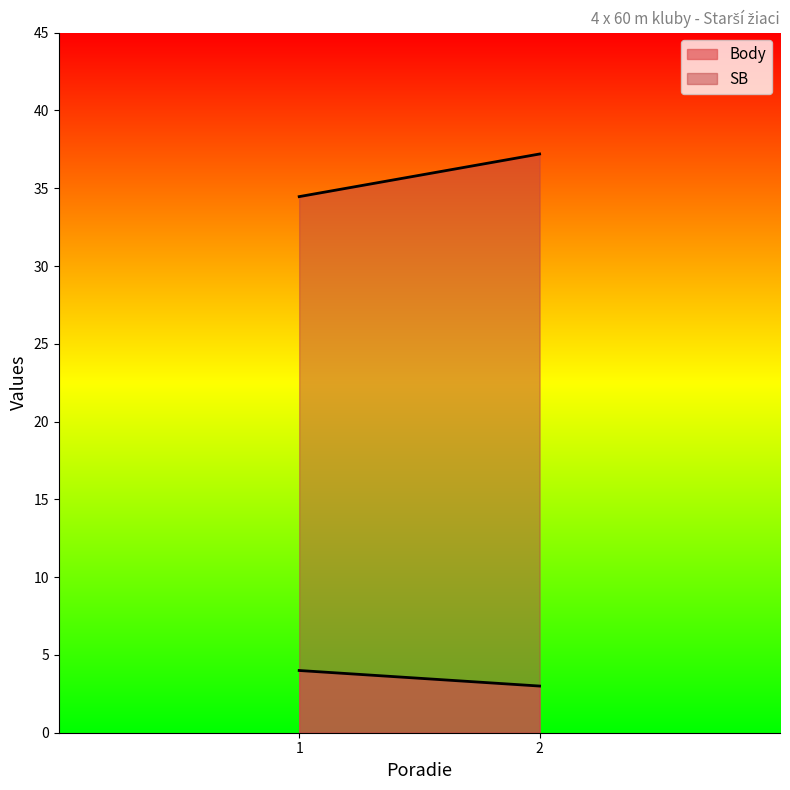

What is the highest value of the Body series?

4.0